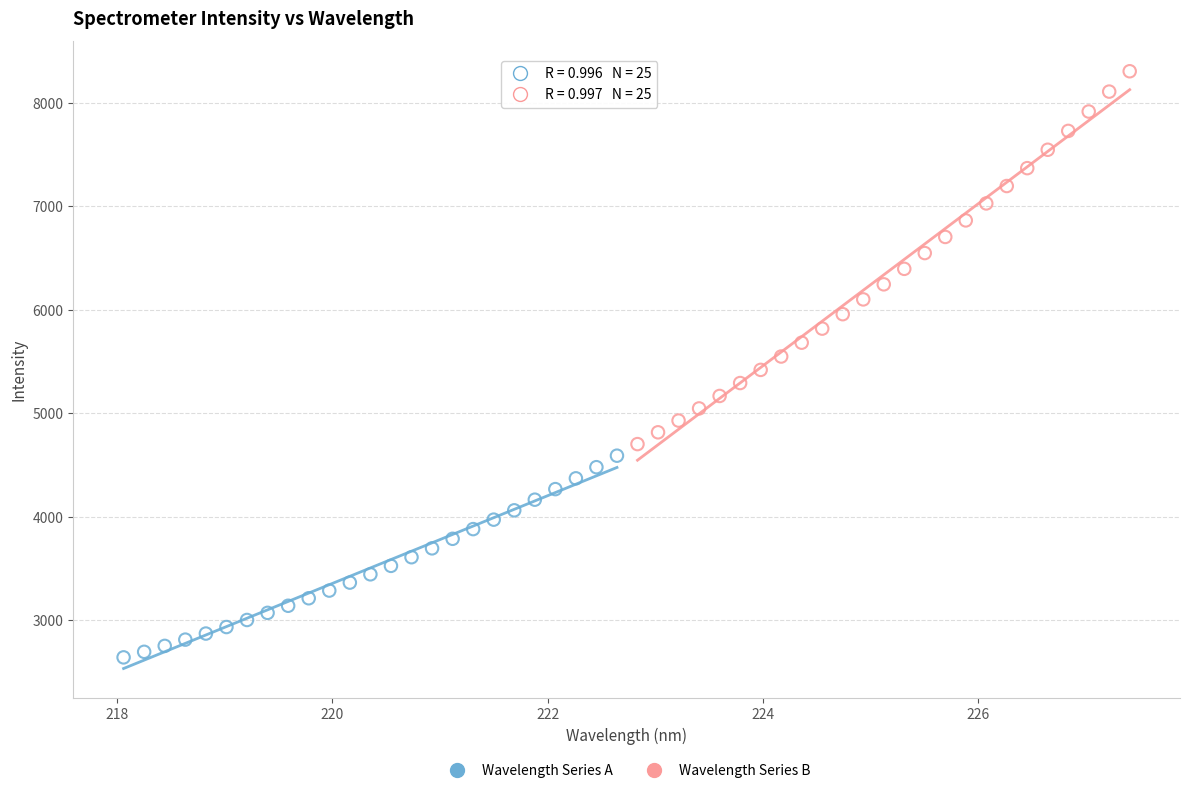

What are all the series names shown in the legend?

Wavelength Series A, Wavelength Series B